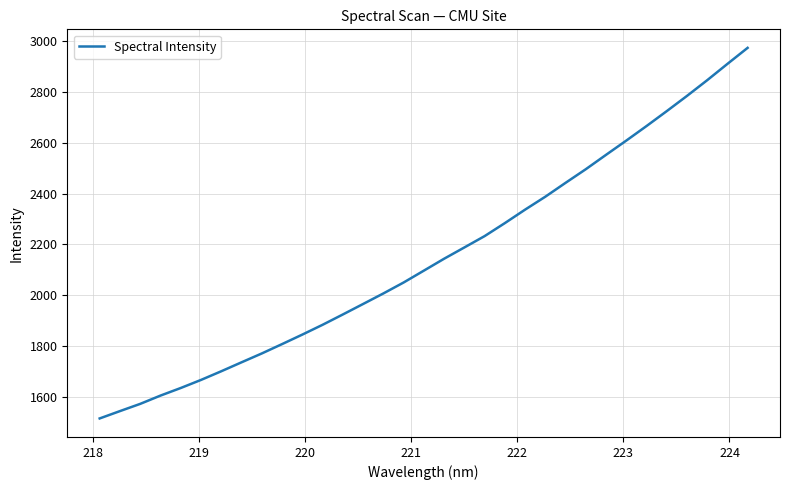

What is the minimum value shown in the chart?

1514.8